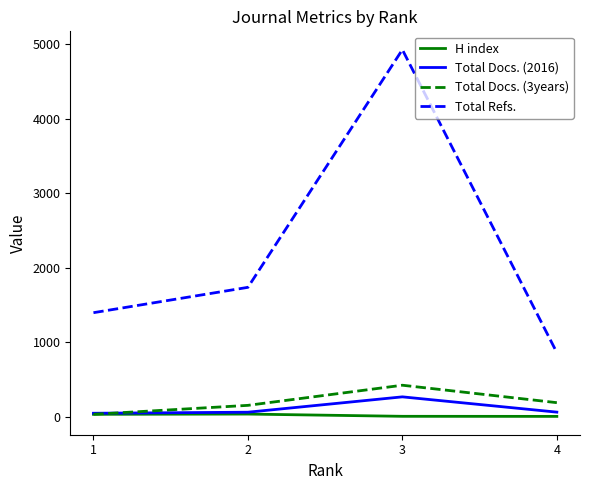

At which label is Total Docs. (2016) closest to 158?

4